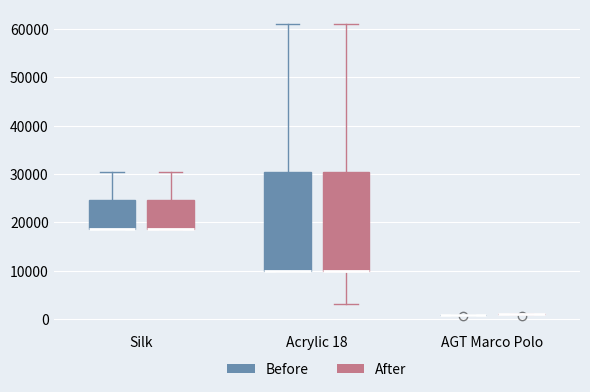

Reading left to right, read every box against the y-axis: the position of its median line, the range the box covers, and the ends of its whiskers. The values are not printed on the chart, so give them approximately, as read against the axis.

Silk (Before): median 19000 (drawn on the box's lower edge), box 19000 to 25000, whiskers 19000 to 31000
Silk (After): median 19000 (drawn on the box's lower edge), box 19000 to 25000, whiskers 19000 to 31000
Acrylic 18 (Before): median 10000 (drawn on the box's lower edge), box 10000 to 30000, whiskers 10000 to 61000
Acrylic 18 (After): median 10000 (drawn on the box's lower edge), box 10000 to 30000, whiskers 3000 to 61000
AGT Marco Polo (Before): box collapsed to a line at 1000, whiskers 1000 to 1000
AGT Marco Polo (After): box collapsed to a line at 1000, whiskers 1000 to 1000